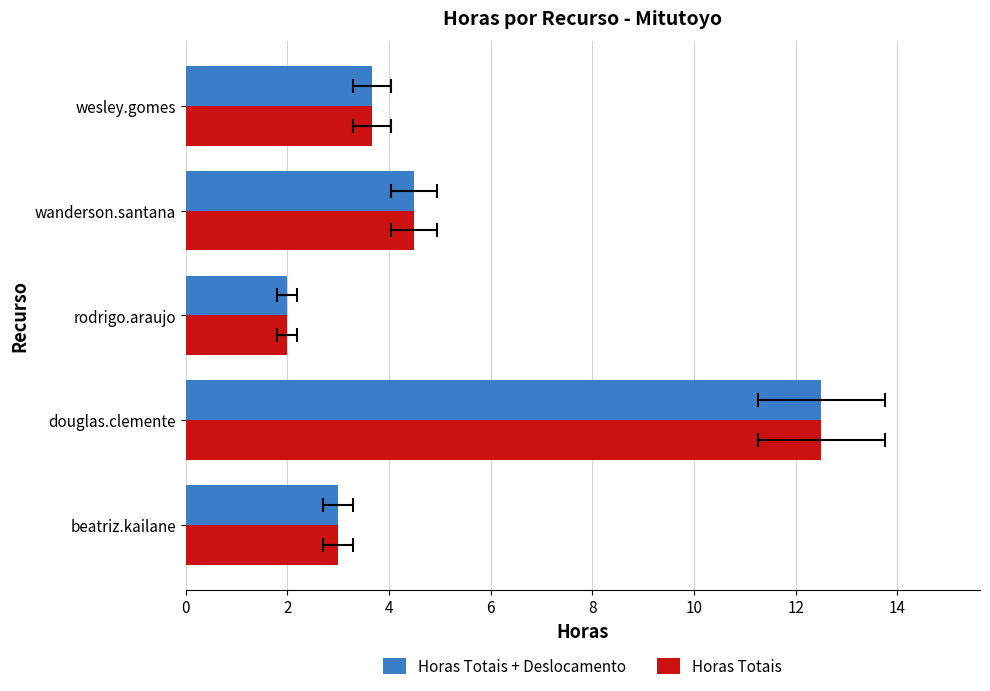

Read the Horas Totais + Deslocamento value at rodrigo.araujo.

2.0